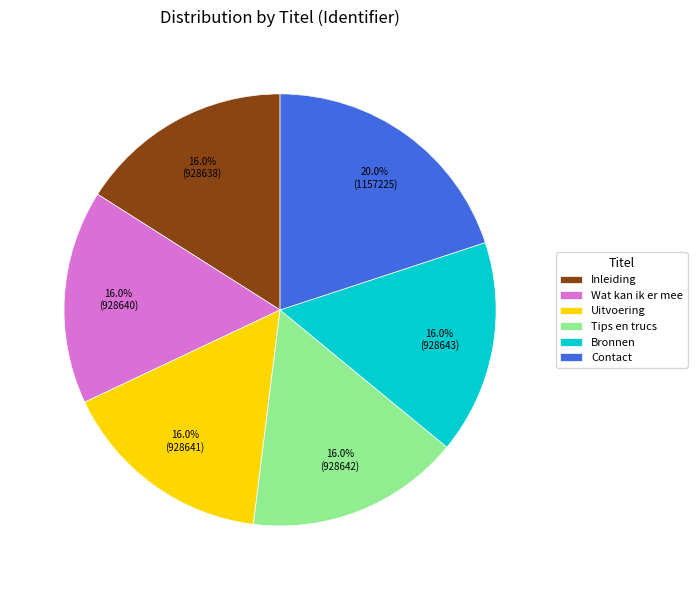

The Wat kan ik er mee slice represents 16% of the pie. True or false?

True